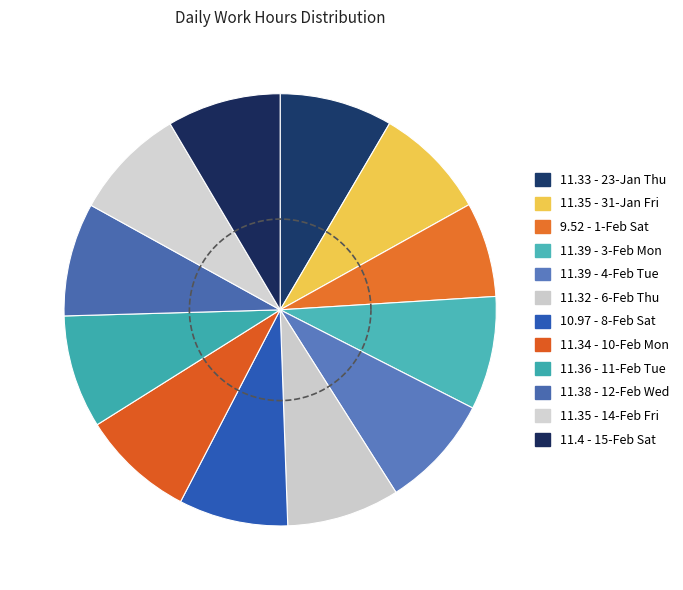

How much of the chart is everything except OT (11.32)?

91.6%